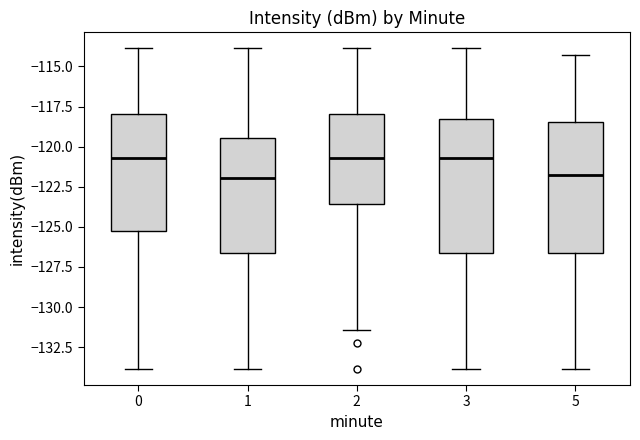

Reading left to right, read every box against the y-axis: the position of its median line, the range the box covers, and the ends of its whiskers. The values are not printed on the chart, so give them approximately, as read against the axis.

0: median -120.5, box -125.0 to -118.0, whiskers -134.0 to -114.0
1: median -122.0, box -126.5 to -119.5, whiskers -134.0 to -114.0
2: median -120.5, box -123.5 to -118.0, whiskers -131.5 to -114.0
3: median -120.5, box -126.5 to -118.5, whiskers -134.0 to -114.0
5: median -122.0, box -126.5 to -118.5, whiskers -134.0 to -114.5